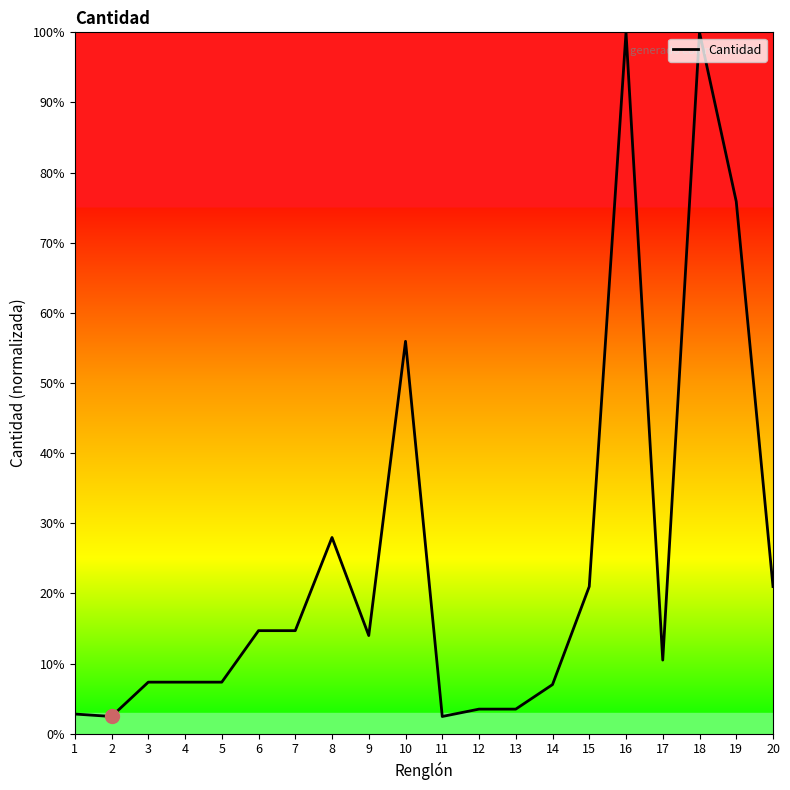

True or false: the data has more than 0 interior local peaks.

True